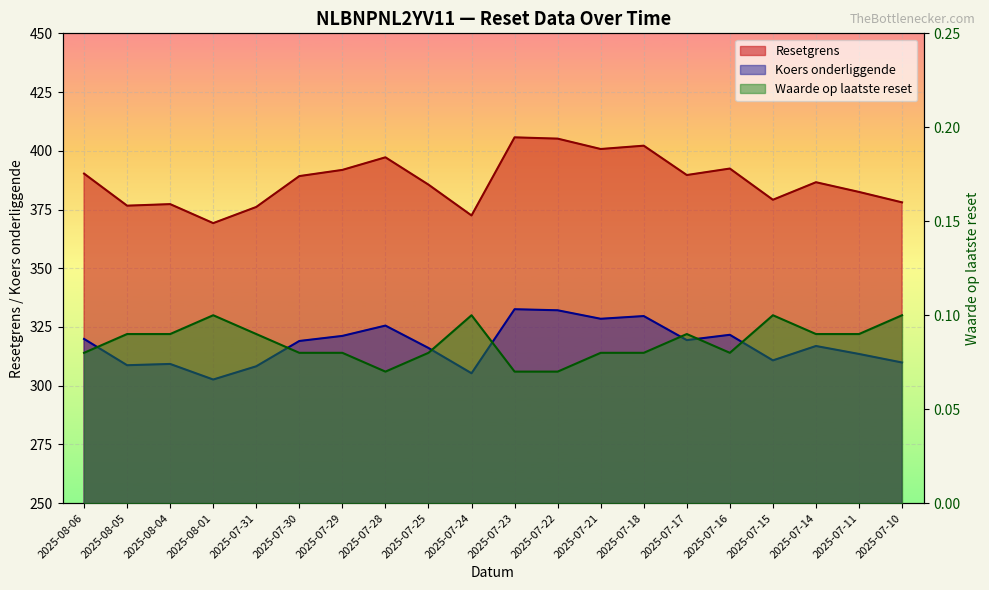

List the series in order of their peak value, highest first.

Resetgrens, Koers onderliggende, Waarde op laatste reset